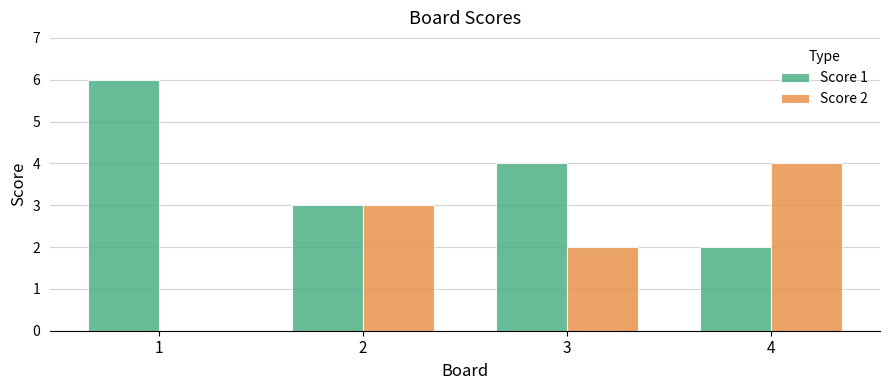

What is the approximate value of Score 1 at 3?

4